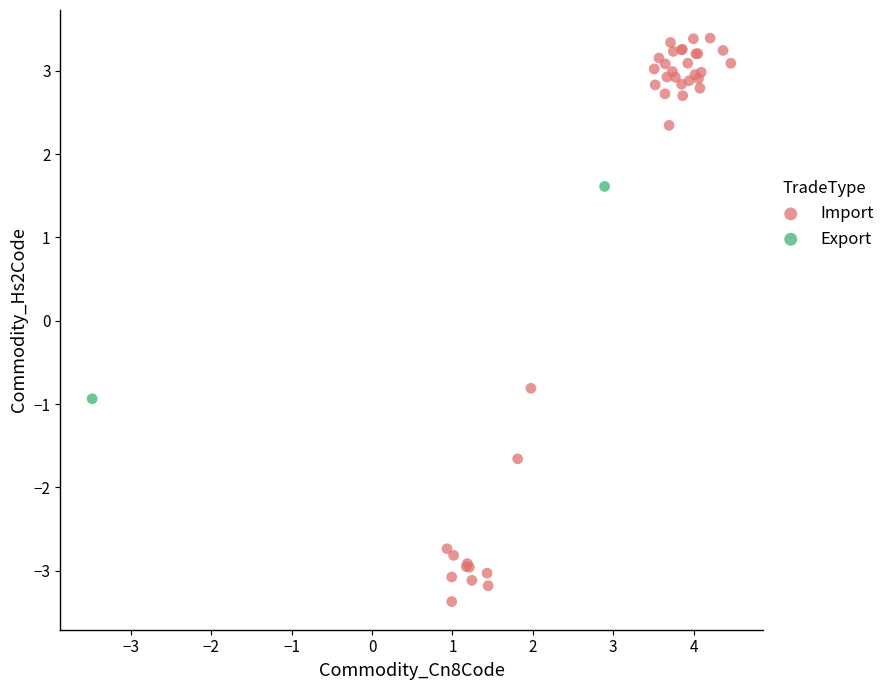

What are all the series names shown in the legend?

Import, Export